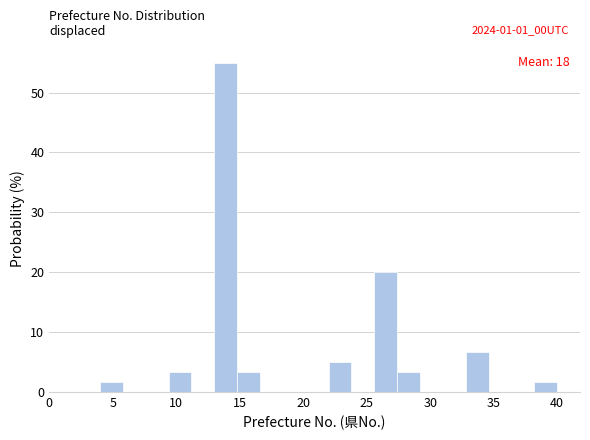

Read against the x-axis, roughly where is the centre of the tallest bar?

14.0